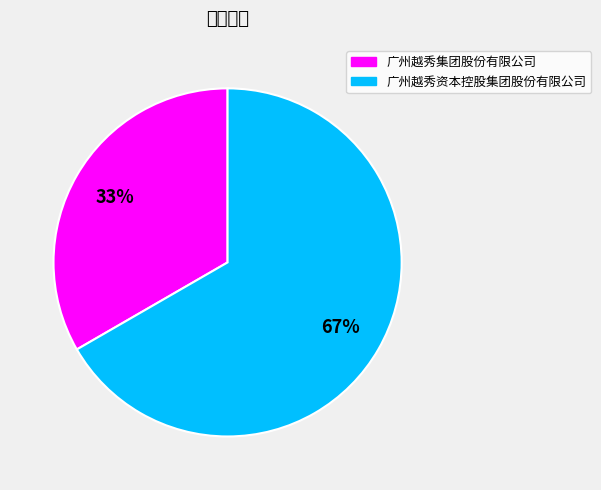

To the nearest percent, what is the average slice percentage?

50%